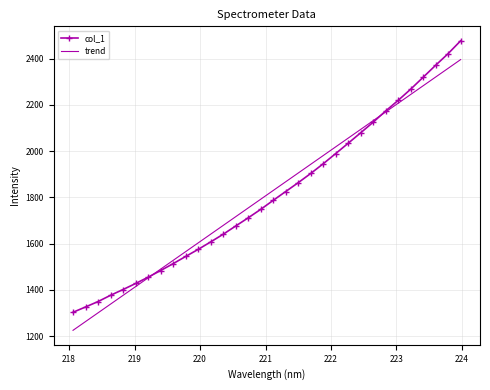

What is the highest value of the col_1 series?

2477.6